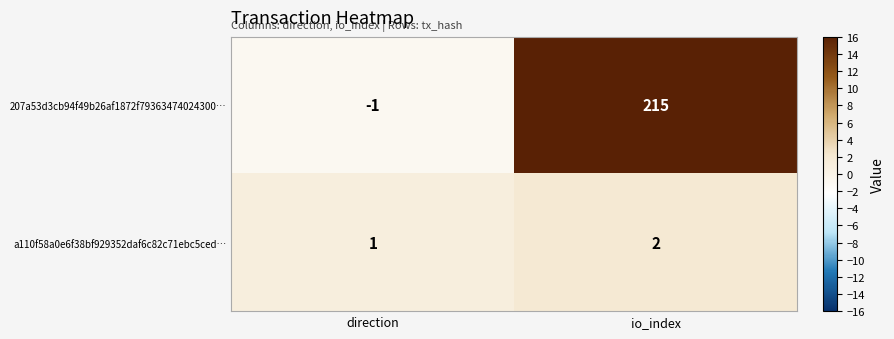

How many distinct data groups are displayed?

2